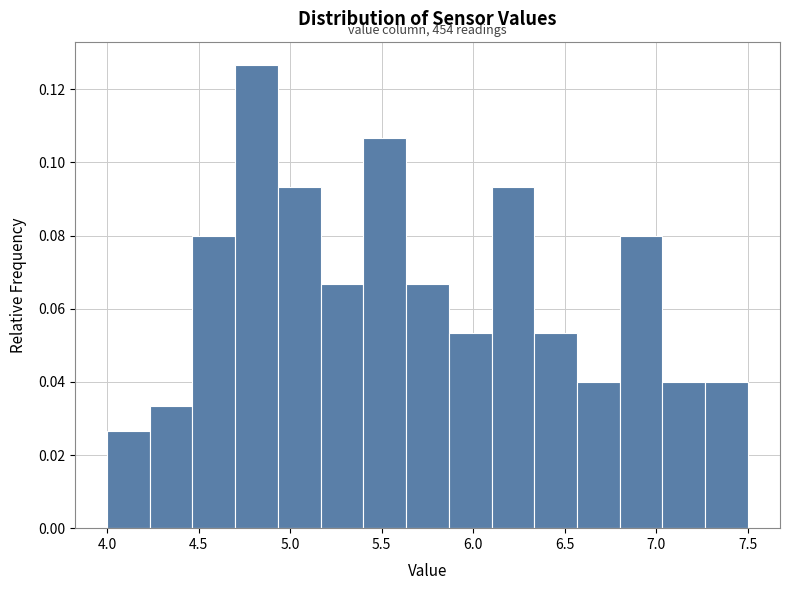

Over which range of the x-axis is the bar tallest?

4.70 to 4.95